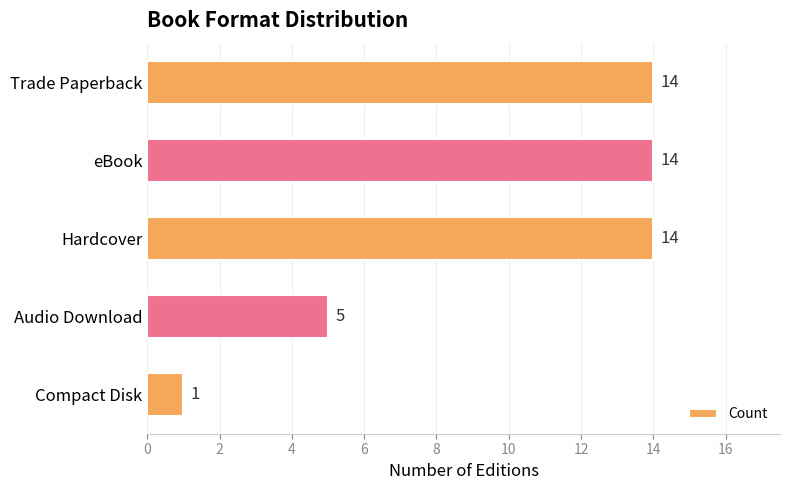

Reading top to bottom, what are all the values shown in this chart?

14	14	14	5	1